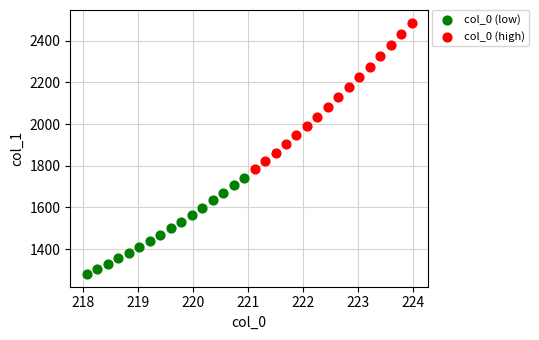

Which series contains the lowest Y value?

col_0 (low)